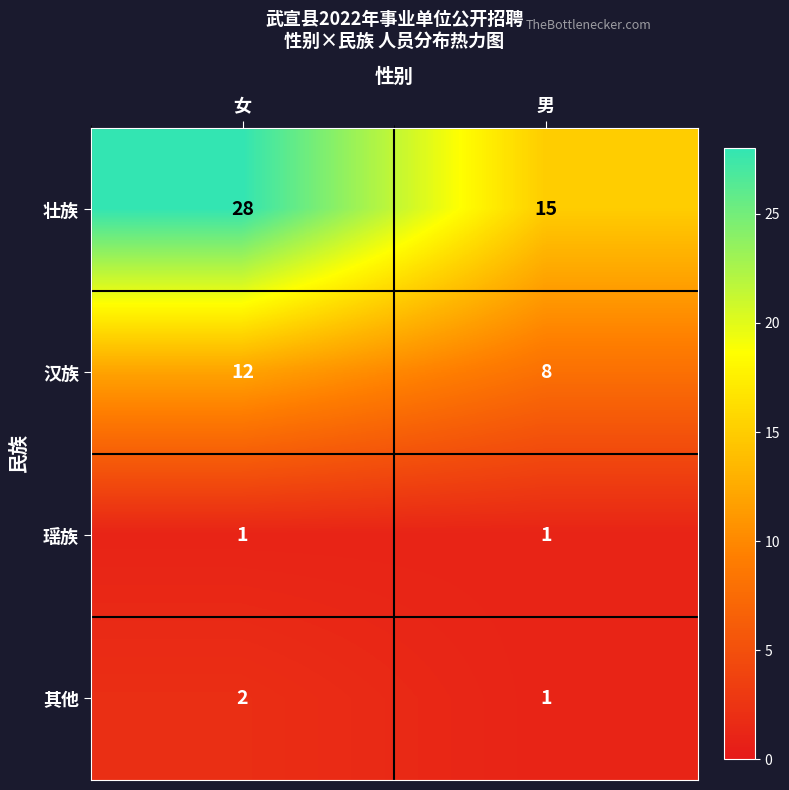

Read the 壮族 value at 男.

15